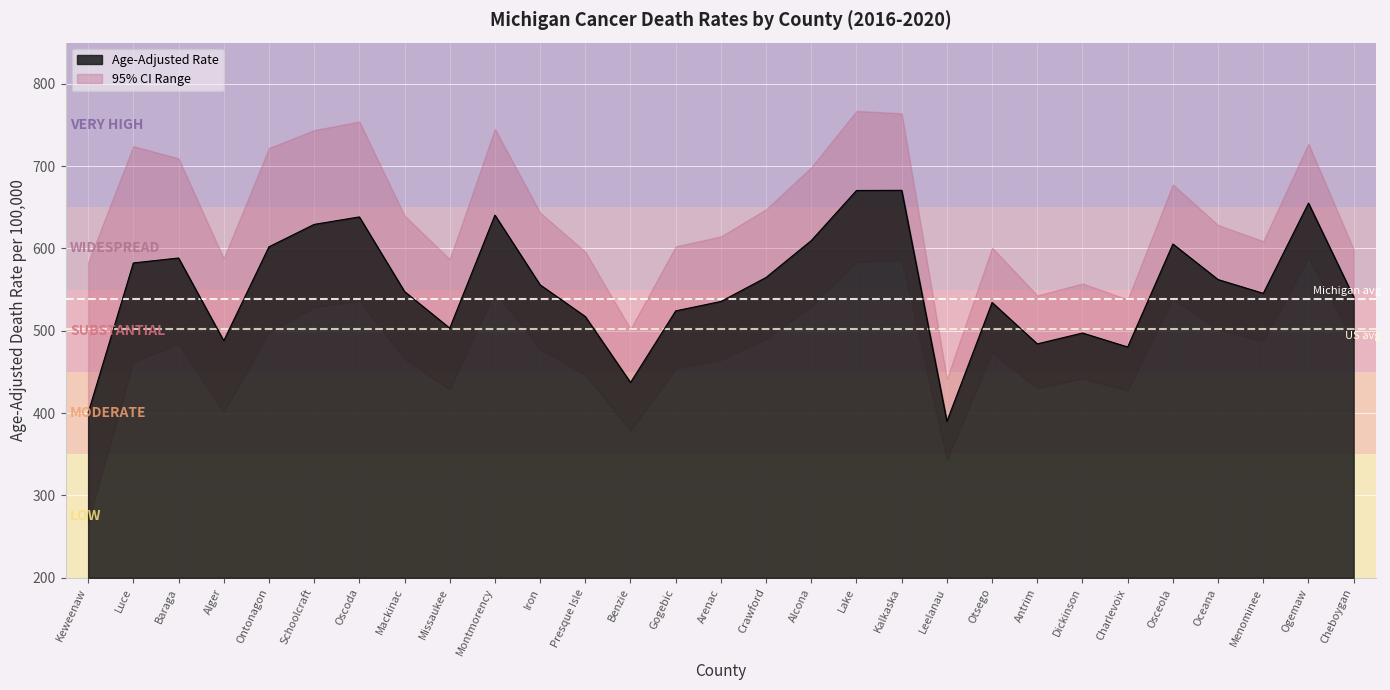

At how many categories does at least one series exceed 505?

27